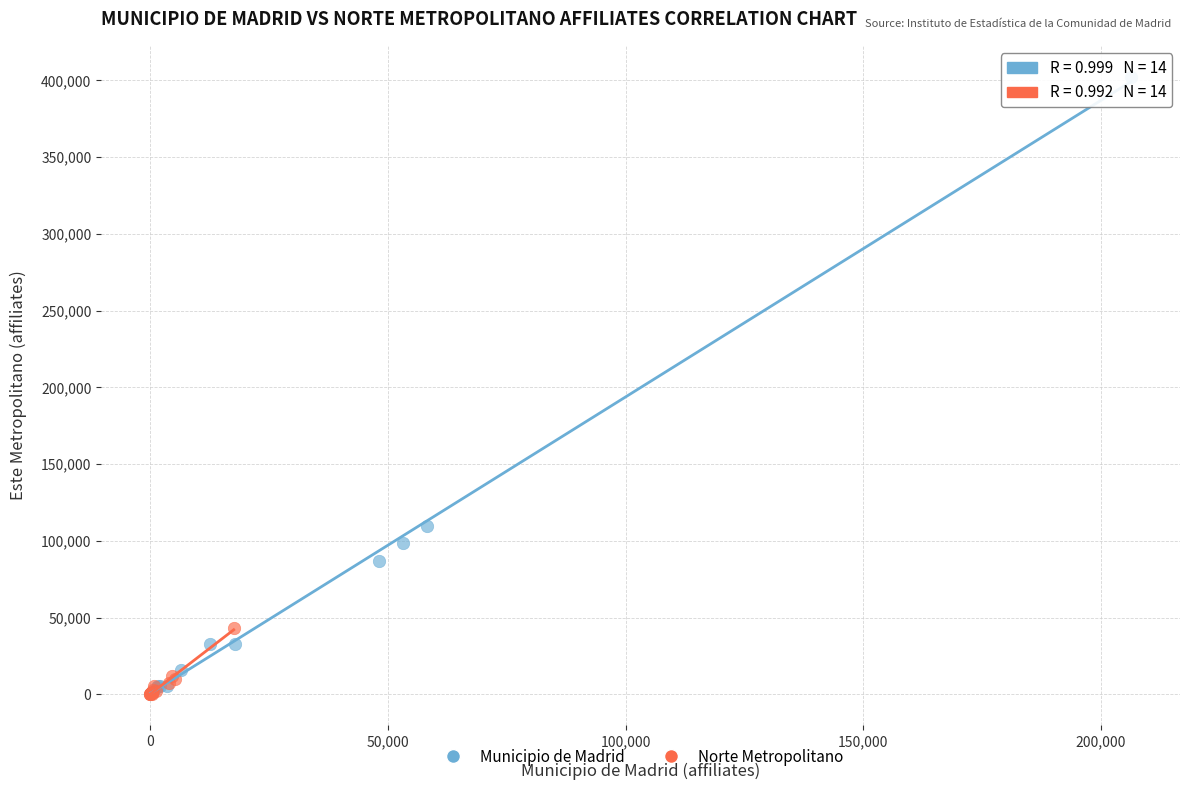

Which series has the largest Y range (max minus min)?

Municipio de Madrid